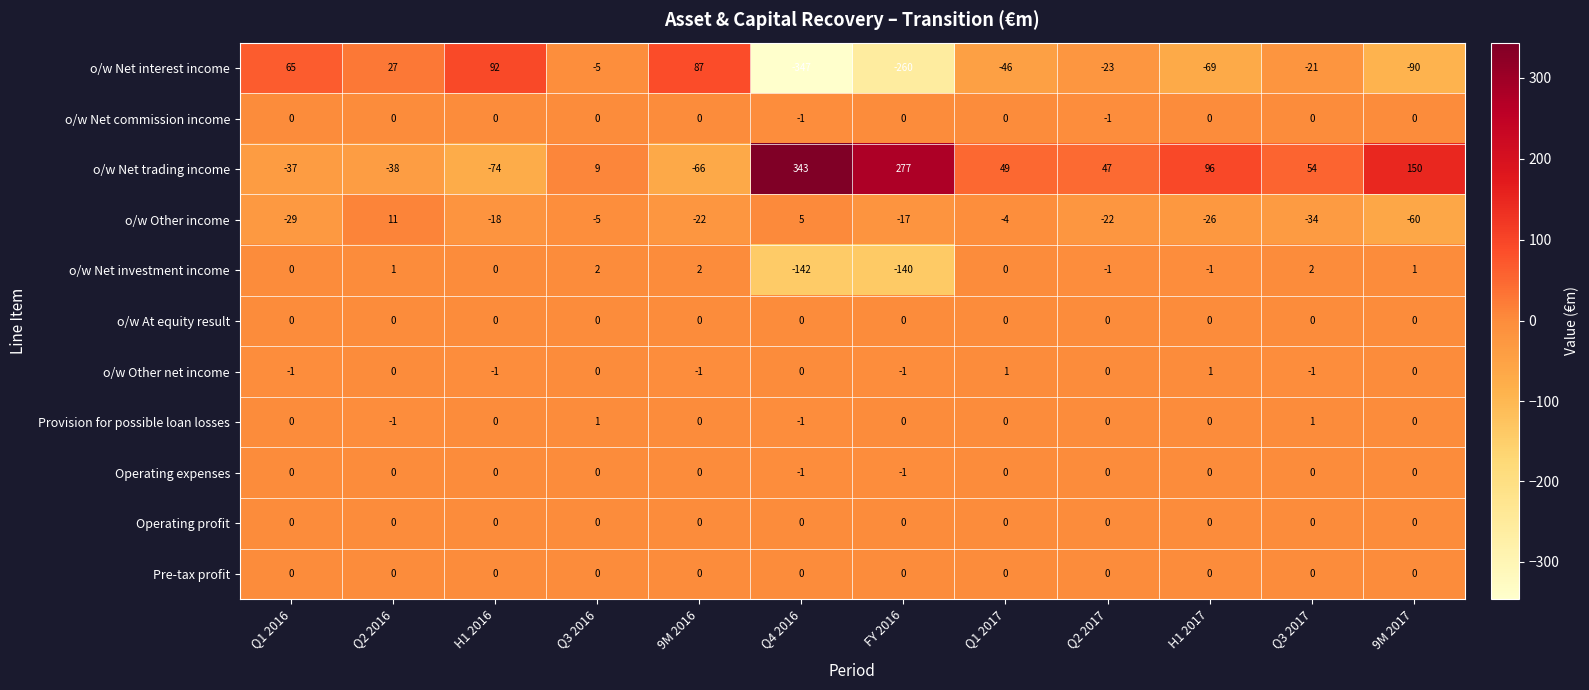

Between H1 2017 and Q3 2017, which series saw the biggest shift?

o/w Net interest income